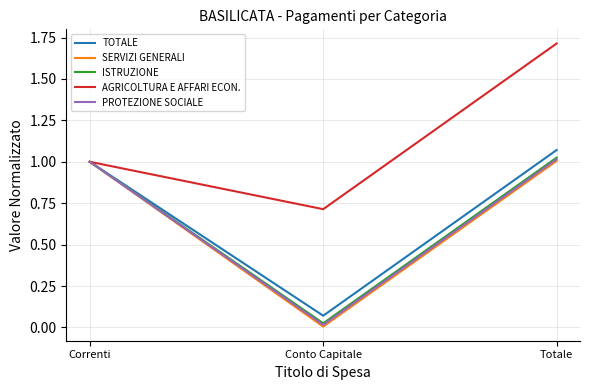

Between Correnti and Totale, which series saw the biggest shift?

AGRICOLTURA E AFFARI ECON.